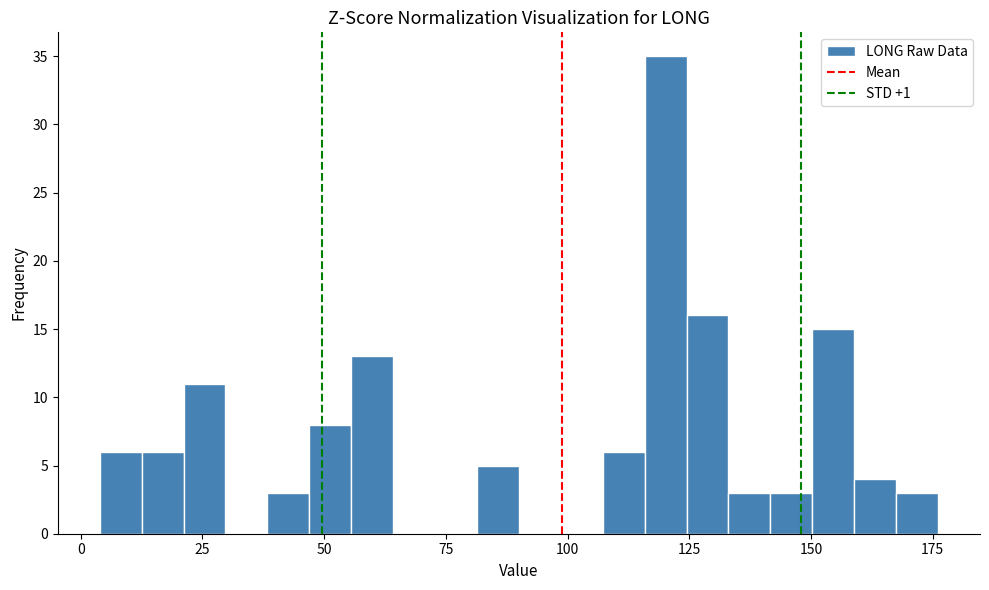

Around what value on the x-axis is the tallest bar? Give the approximate position of its centre, as read against the axis.

120